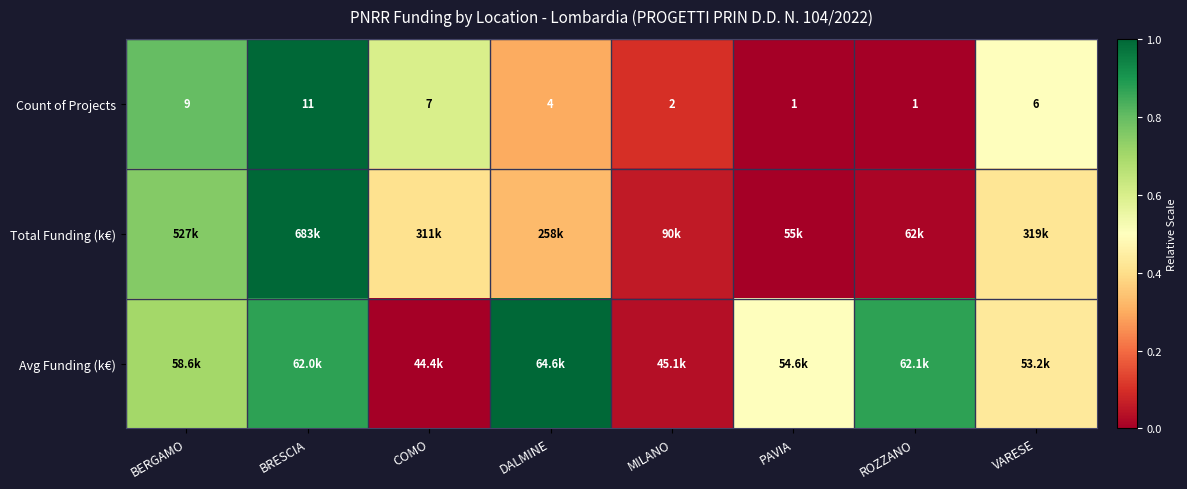

At which category is the sum across all series the highest?

BRESCIA